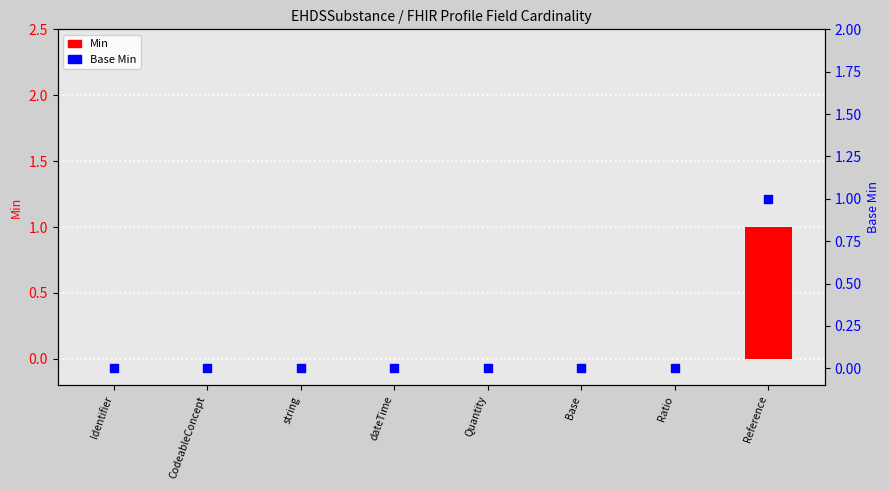

At how many categories does at least one series exceed 0?

1